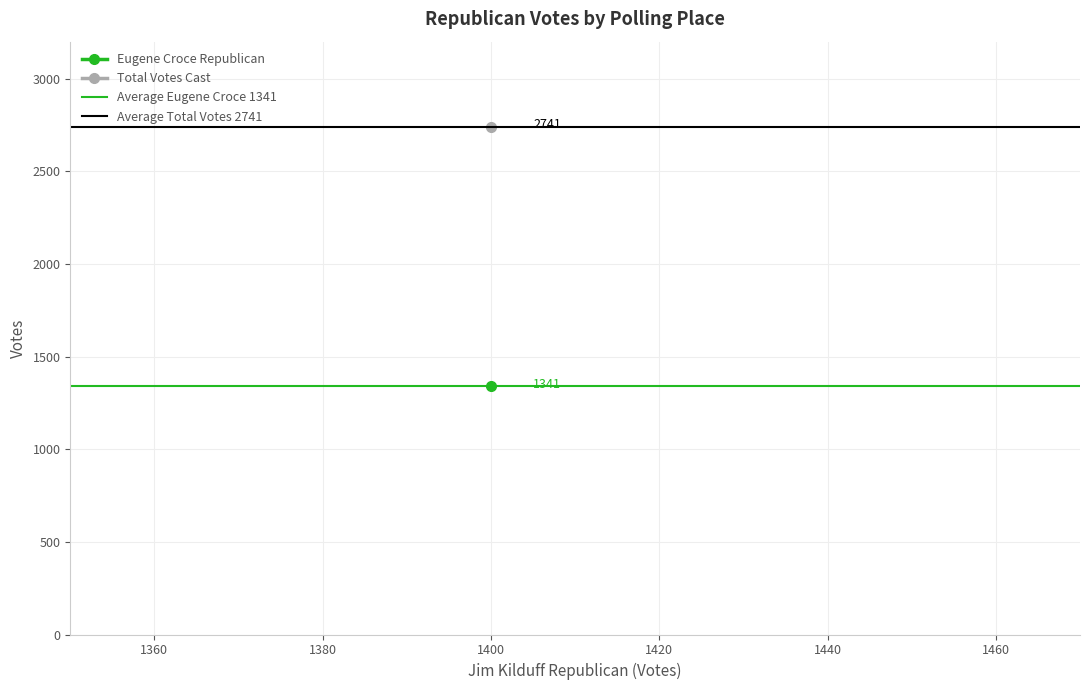

The value of Average Eugene Croce 1341 at 1360 is 2019. True or false?

False